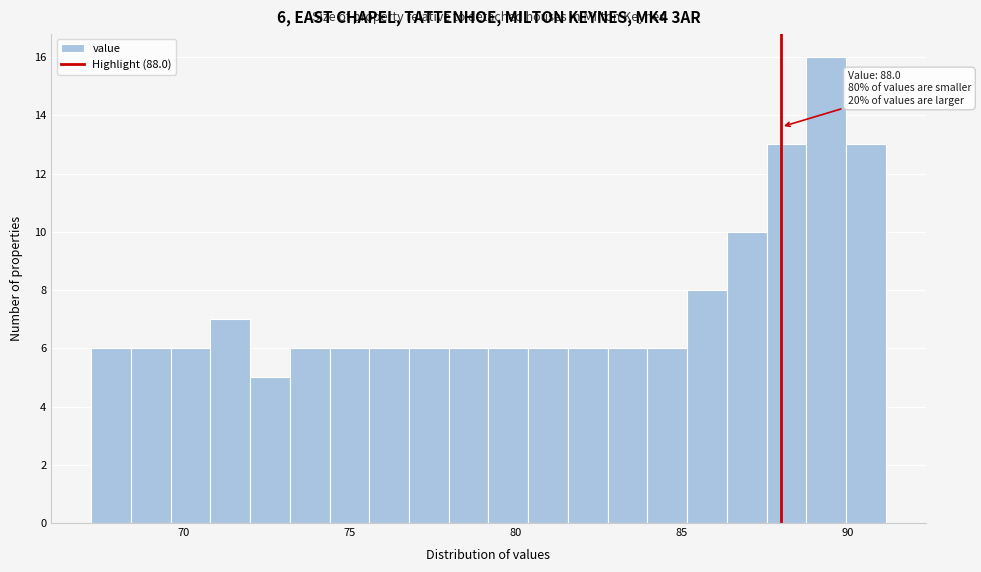

Read against the x-axis, roughly where is the centre of the tallest bar?

89.5